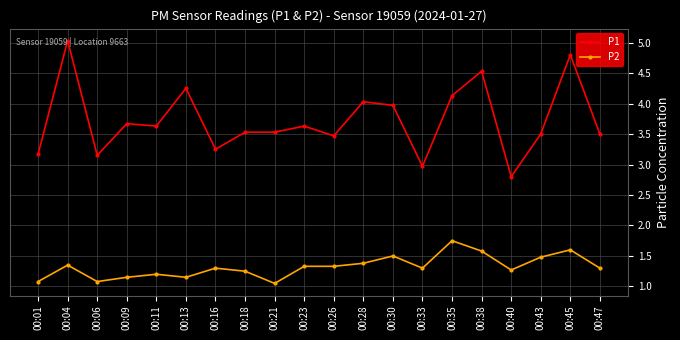

True or false: P1 has more than 1 points higher than both neighbors.

True